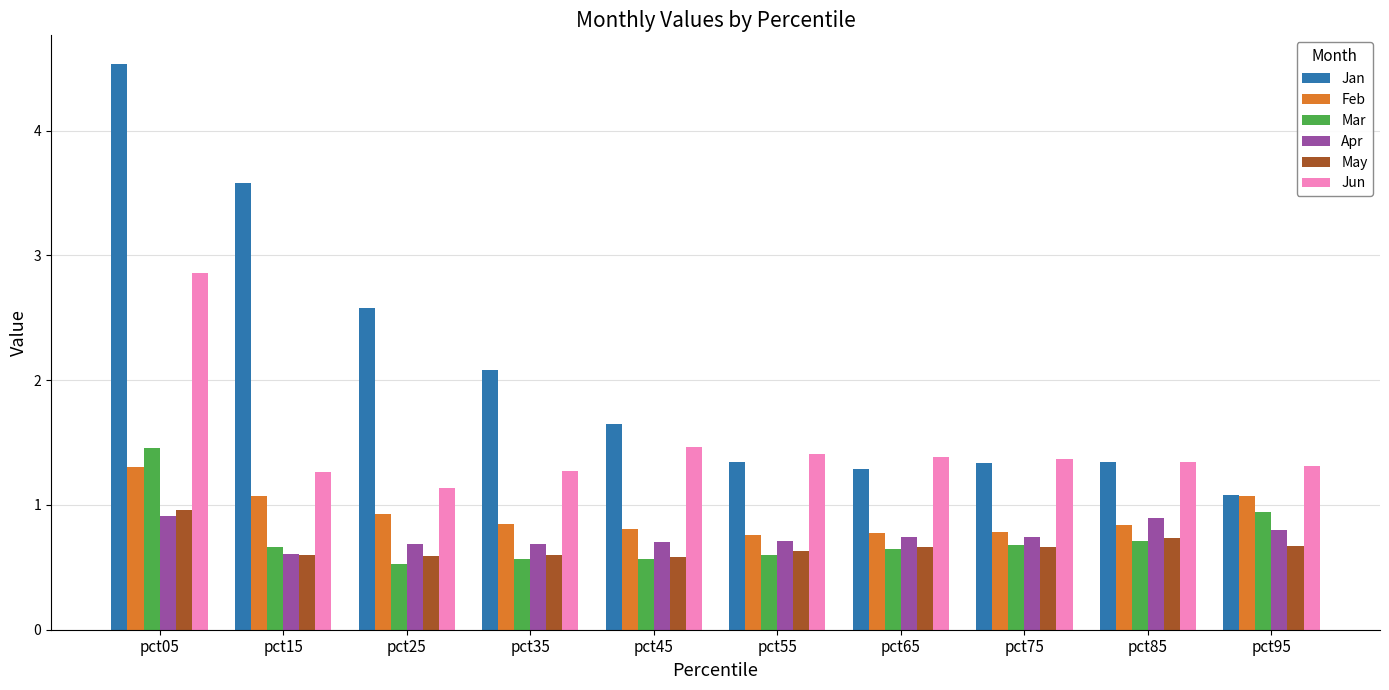

Which series has the widest spread of values?

Jan